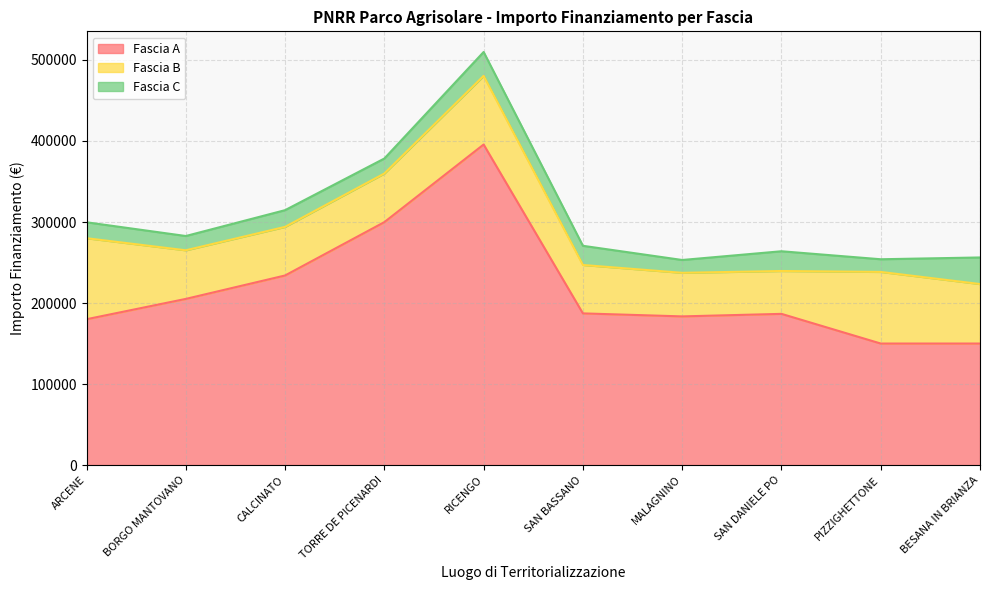

In Fascia C, how many points are lower than both neighbors (excluding endpoints)?

4